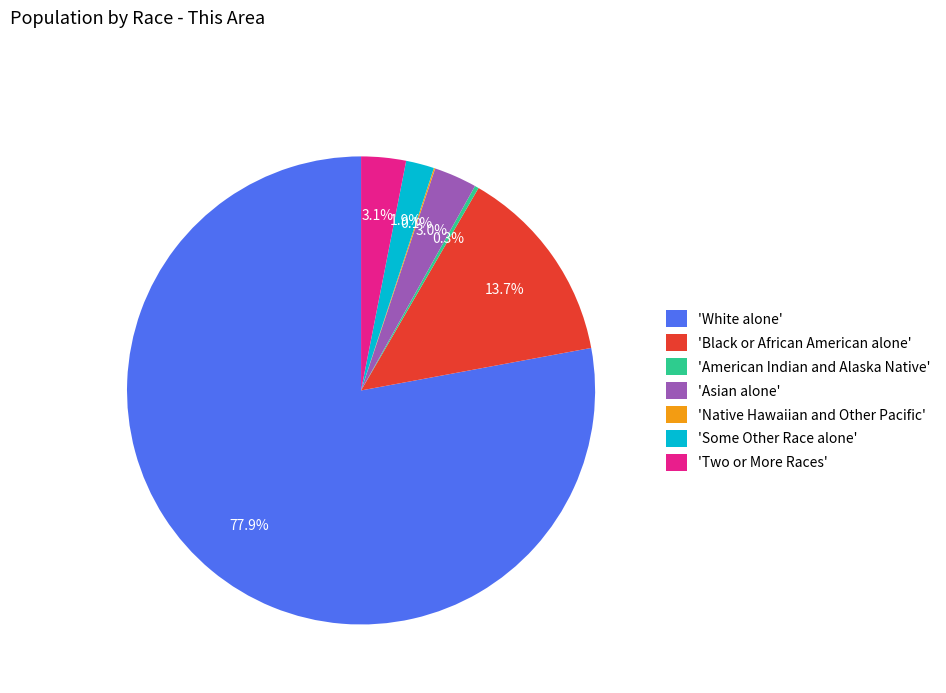

What is the ratio of the value at 'Asian alone' to the value at 'Two or More Races'?

1.0